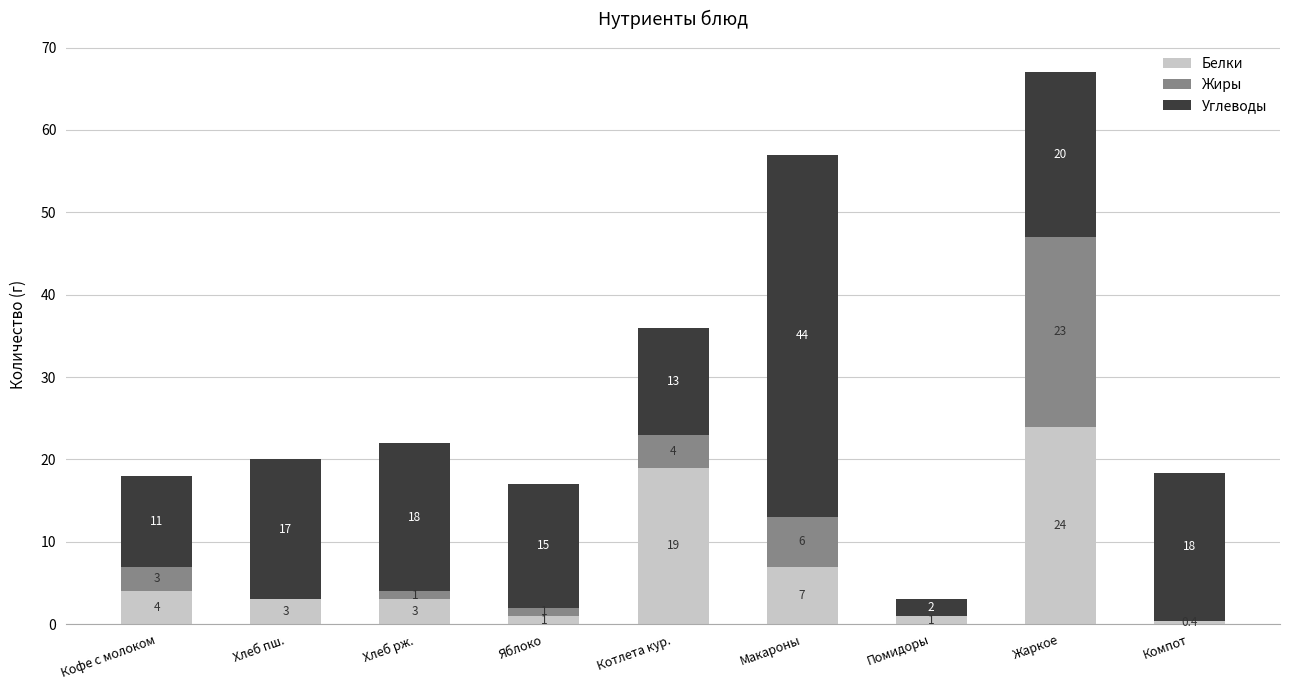

What is the highest value of the Белки series?

24.0